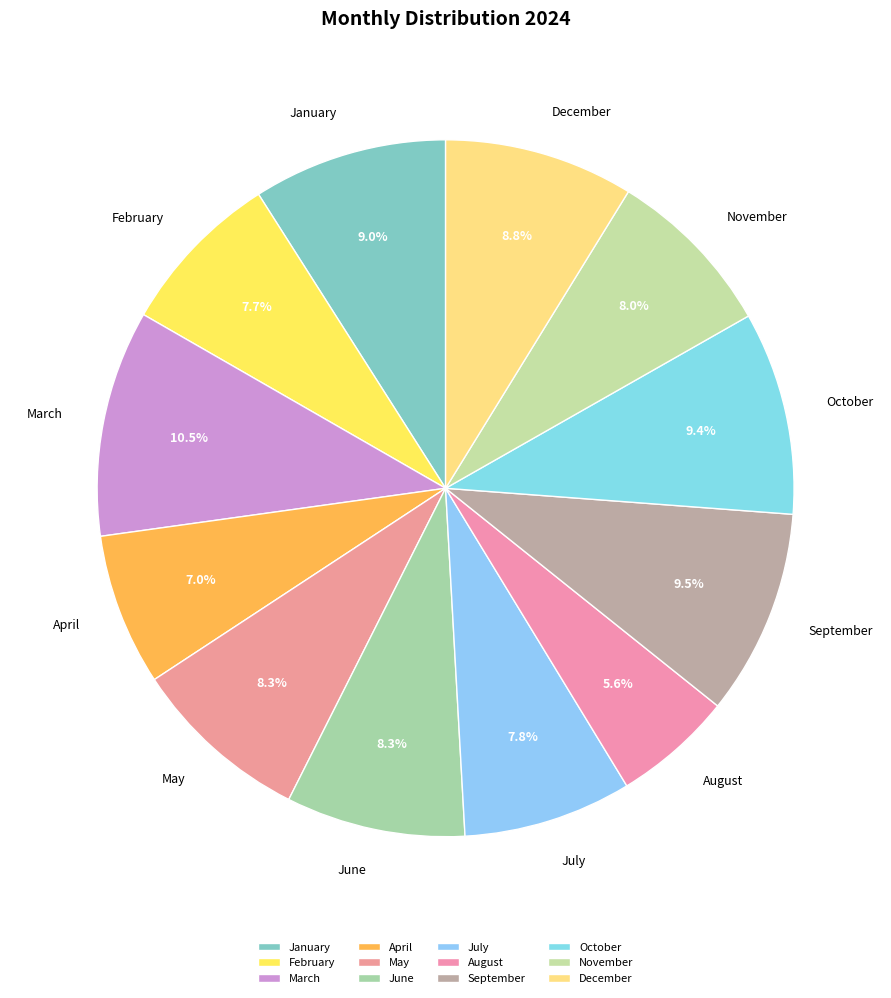

How many segments does this pie chart have?

12